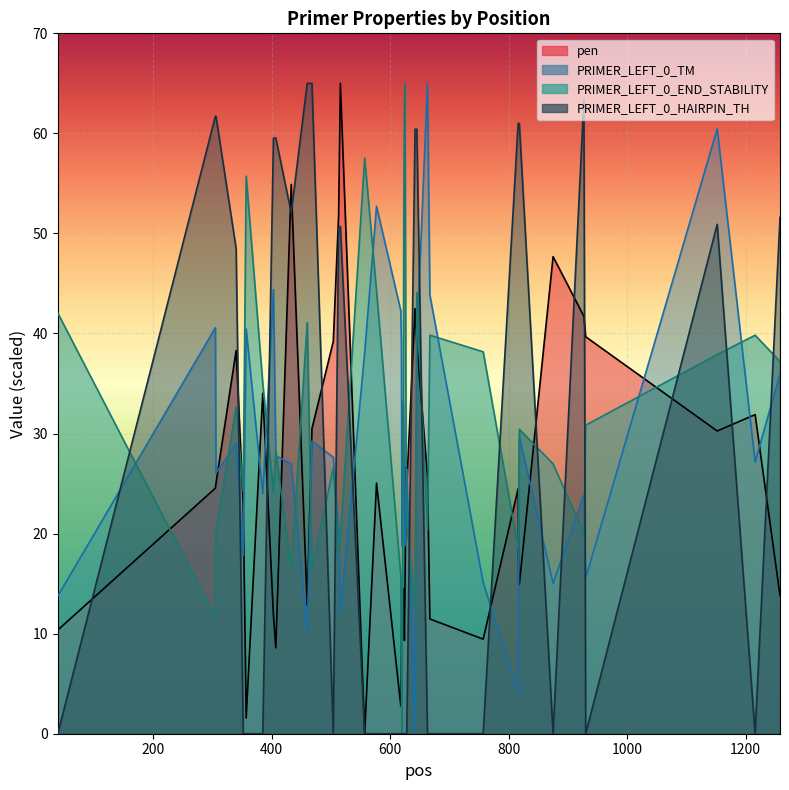

Does the chart display data point markers on the line(s)?

No